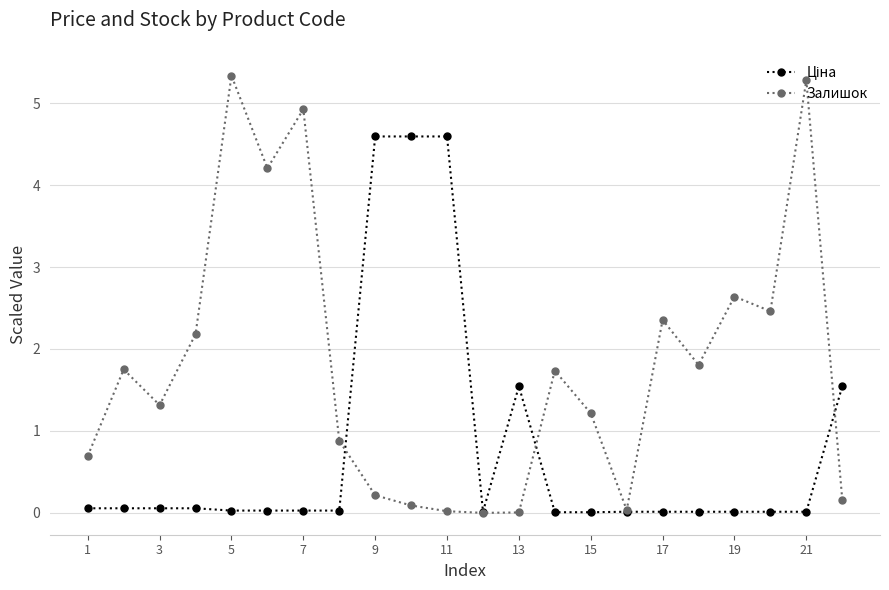

Does the chart display data point markers on the line(s)?

Yes